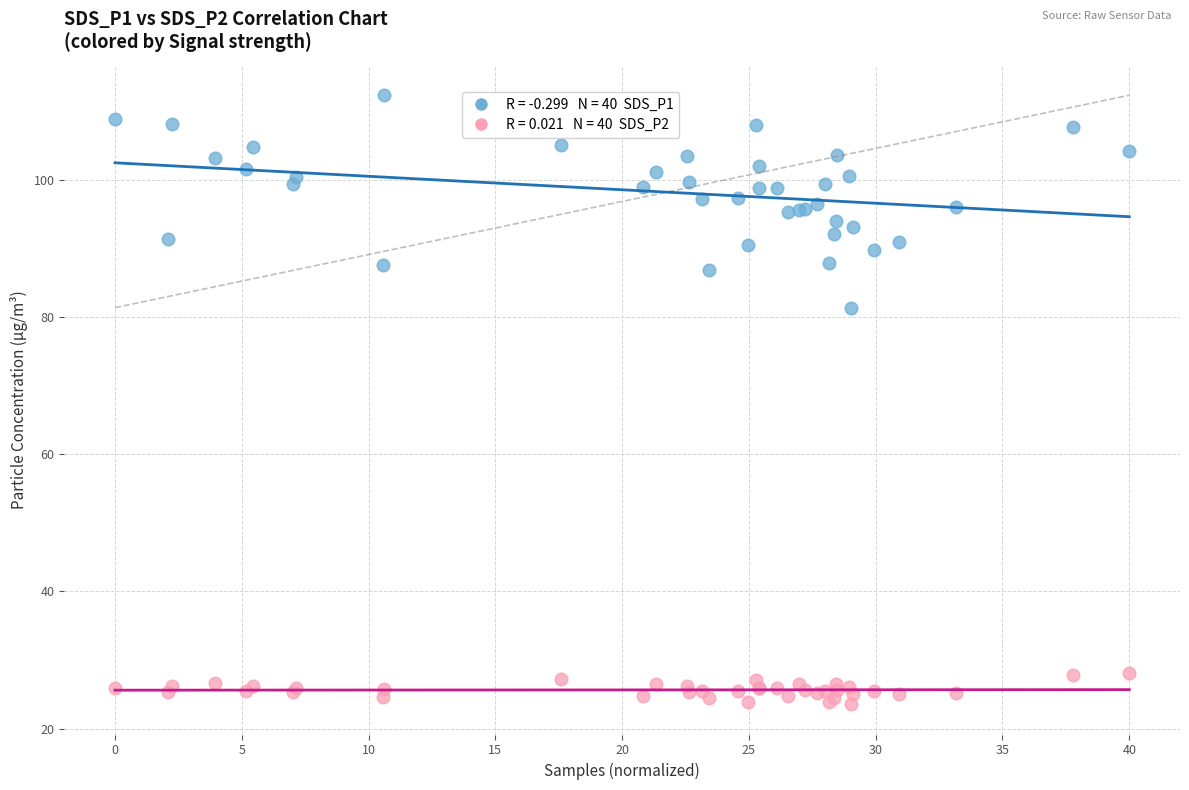

Across all series, what Y value is closest to 67?

81.4